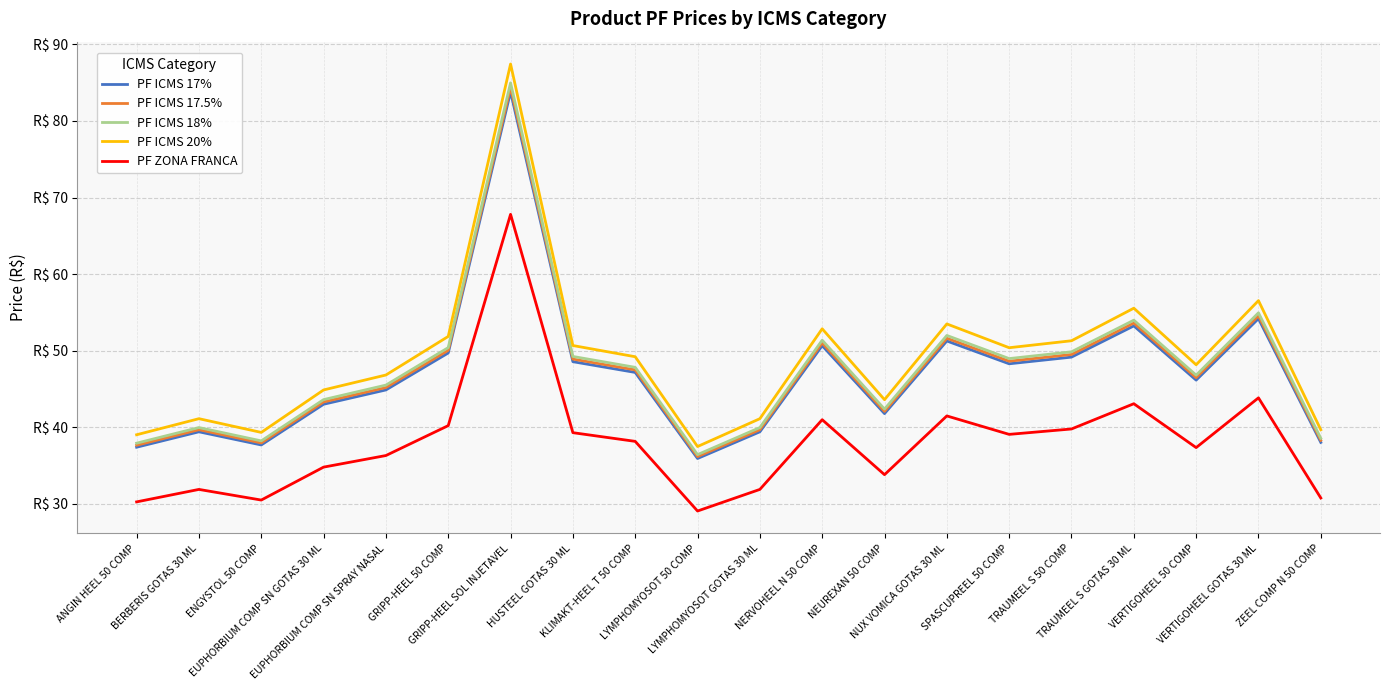

The PF ICMS 18% series shows 45.5 at EUPHORBIUM COMP SN SPRAY NASAL. True or false?

True